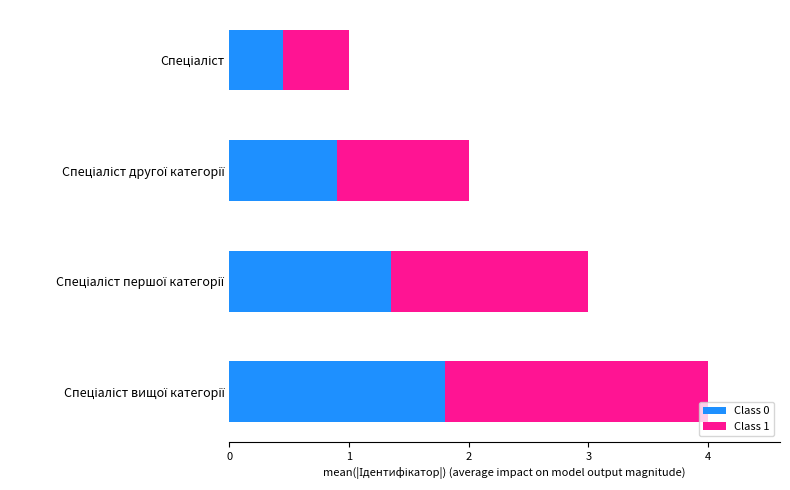

What is the highest value of the Class 0 series?

1.8